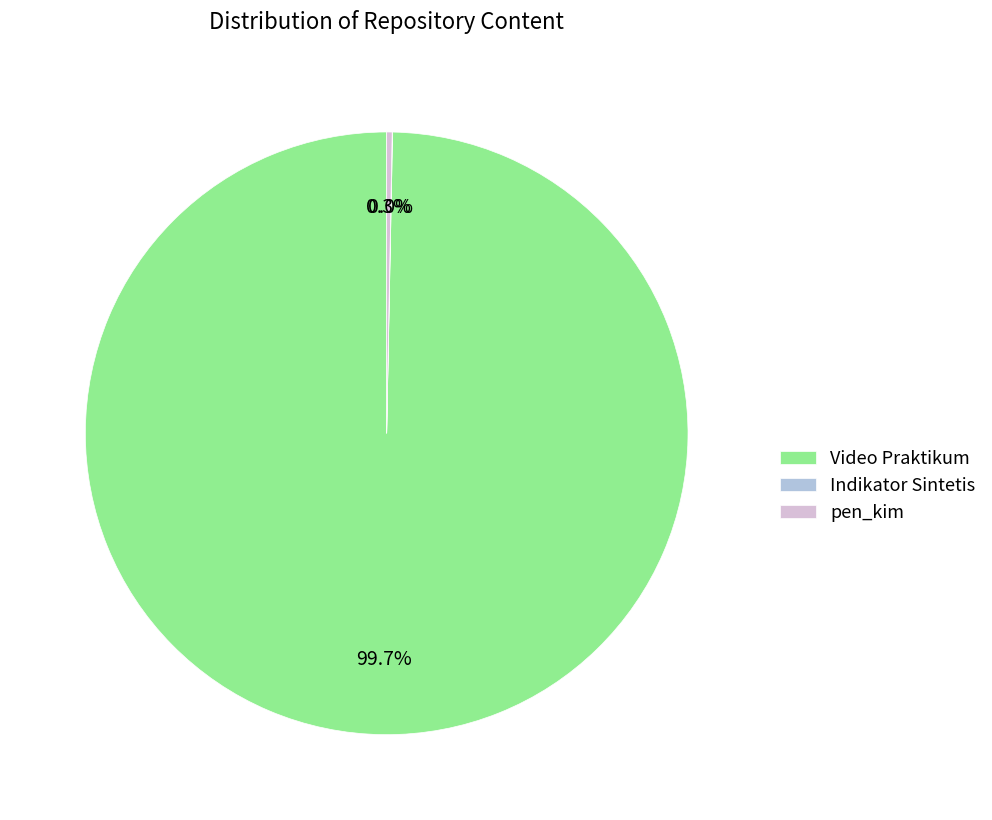

Which slice represents more than half of the pie?

Video Praktikum